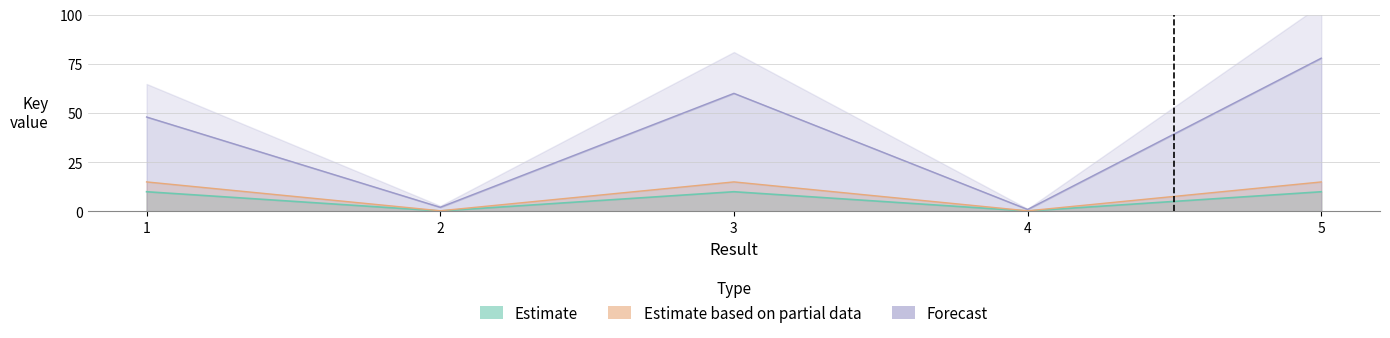

What are all the series names shown in the legend?

Estimate, Estimate based on partial data